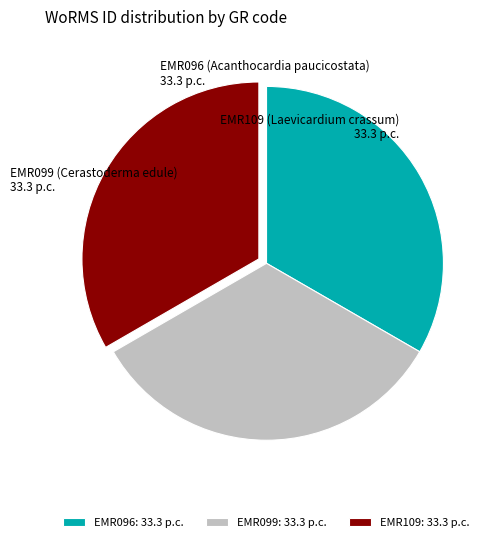

The EMR096 slice represents 33% of the pie. True or false?

True